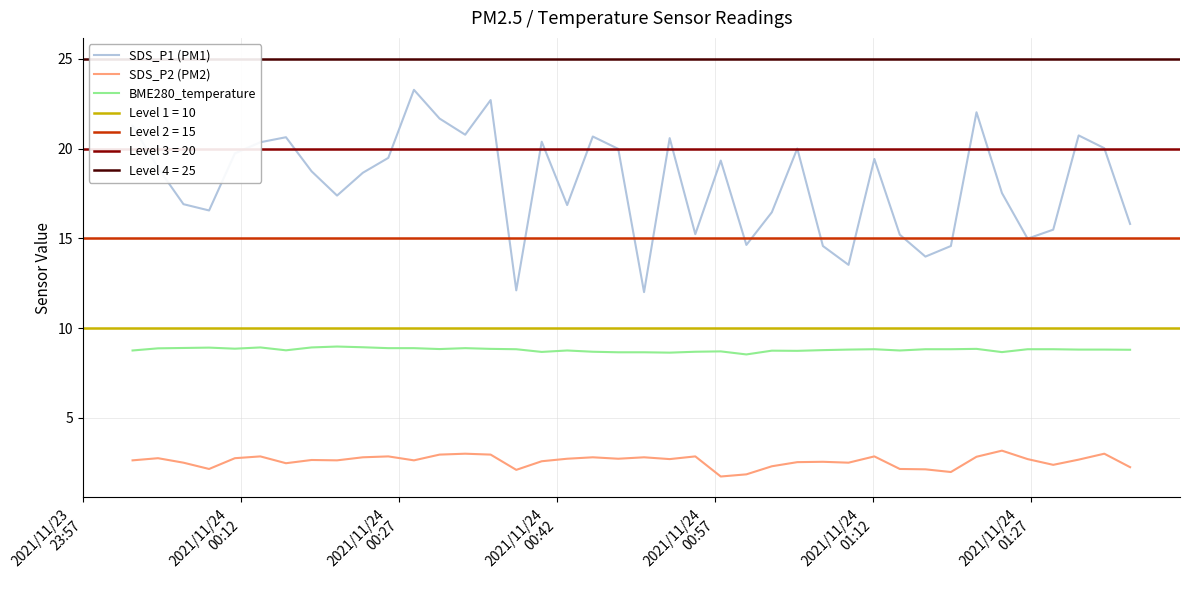

True or false: SDS_P2 (PM2) and BME280_temperature cross at least once.

False